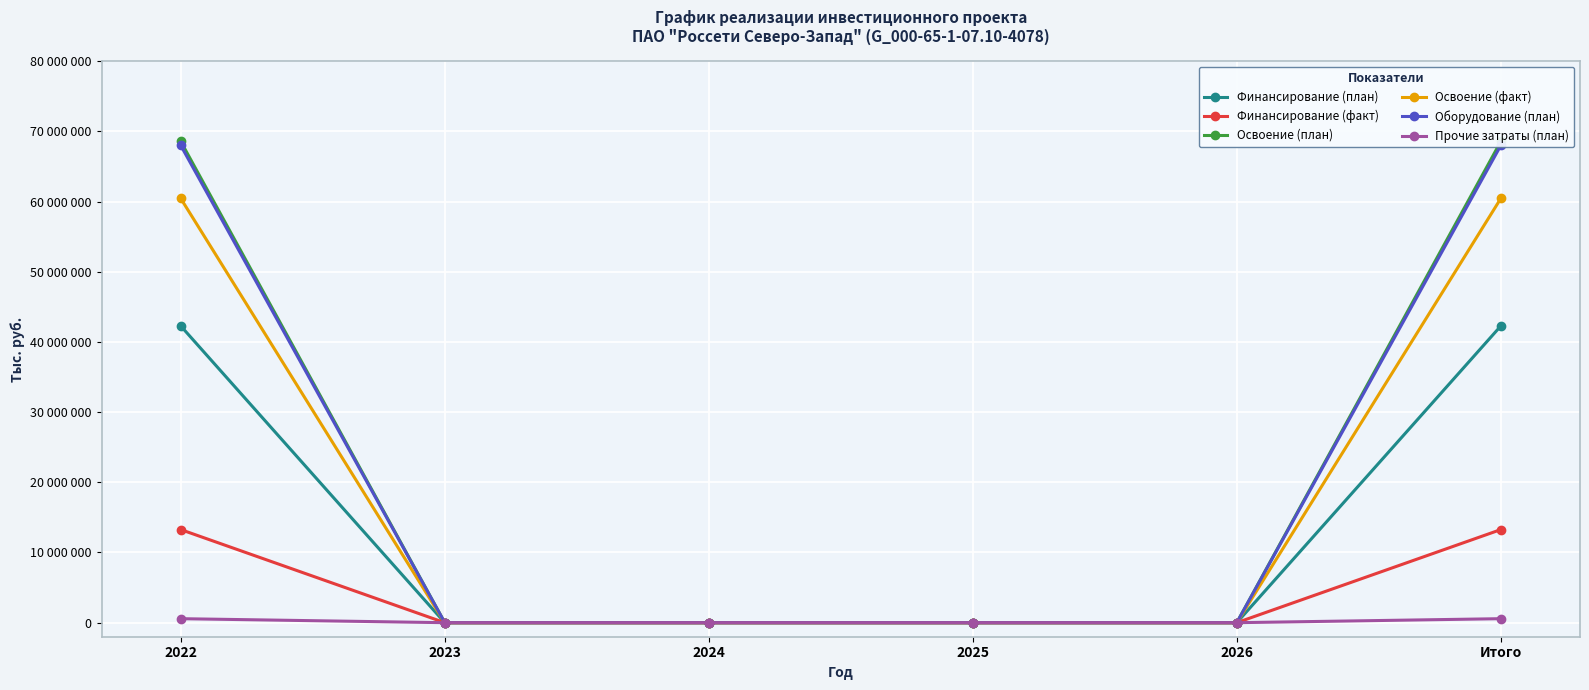

Rank the series by their maximum value, from highest to lowest.

Освоение (план), Оборудование (план), Освоение (факт), Финансирование (план), Финансирование (факт), Прочие затраты (план)